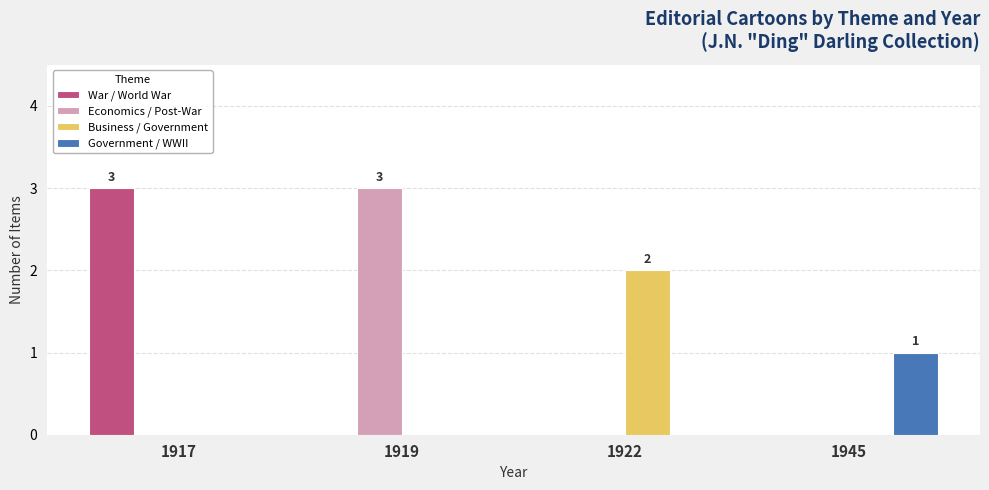

What is the total value across all series at 1917?

3